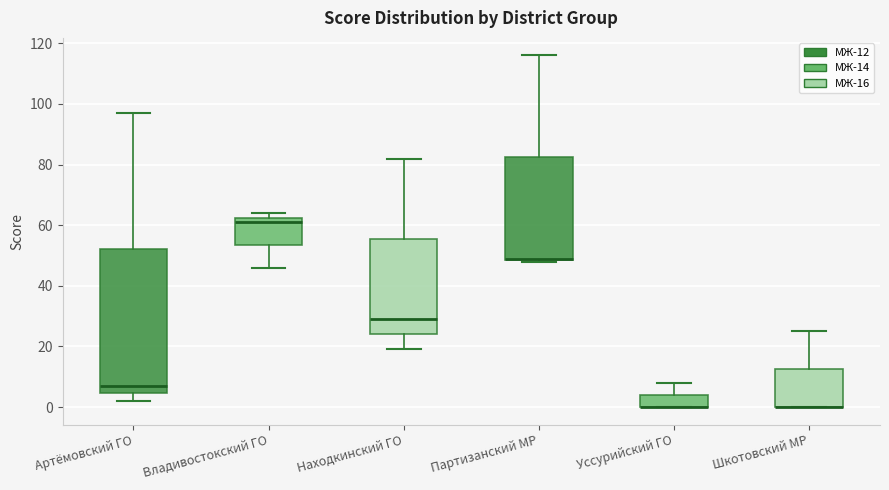

Reading left to right, read every box against the y-axis: the position of its median line, the range the box covers, and the ends of its whiskers. The values are not printed on the chart, so give them approximately, as read against the axis.

Артёмовский ГО: median 8, box 4 to 52, whiskers 2 to 98
Владивостокский ГО: median 62 (just below the box's upper edge), box 54 to 62, whiskers 46 to 64
Находкинский ГО: median 30, box 24 to 56, whiskers 20 to 82
Партизанский МР: median 50 (drawn on the box's lower edge), box 48 to 82, whiskers 48 to 116
Уссурийский ГО: median 0 (drawn on the box's lower edge), box 0 to 4, whiskers 0 to 8
Шкотовский МР: median 0 (drawn on the box's lower edge), box 0 to 12, whiskers 0 to 26